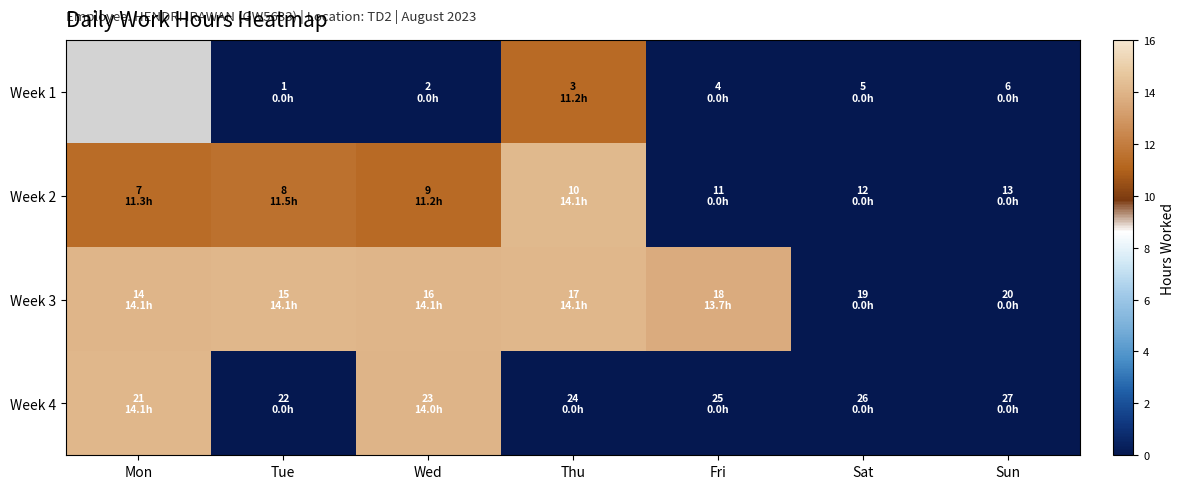

Is the value of Week 1 at Mon greater than the value of Week 4 at Fri?

No